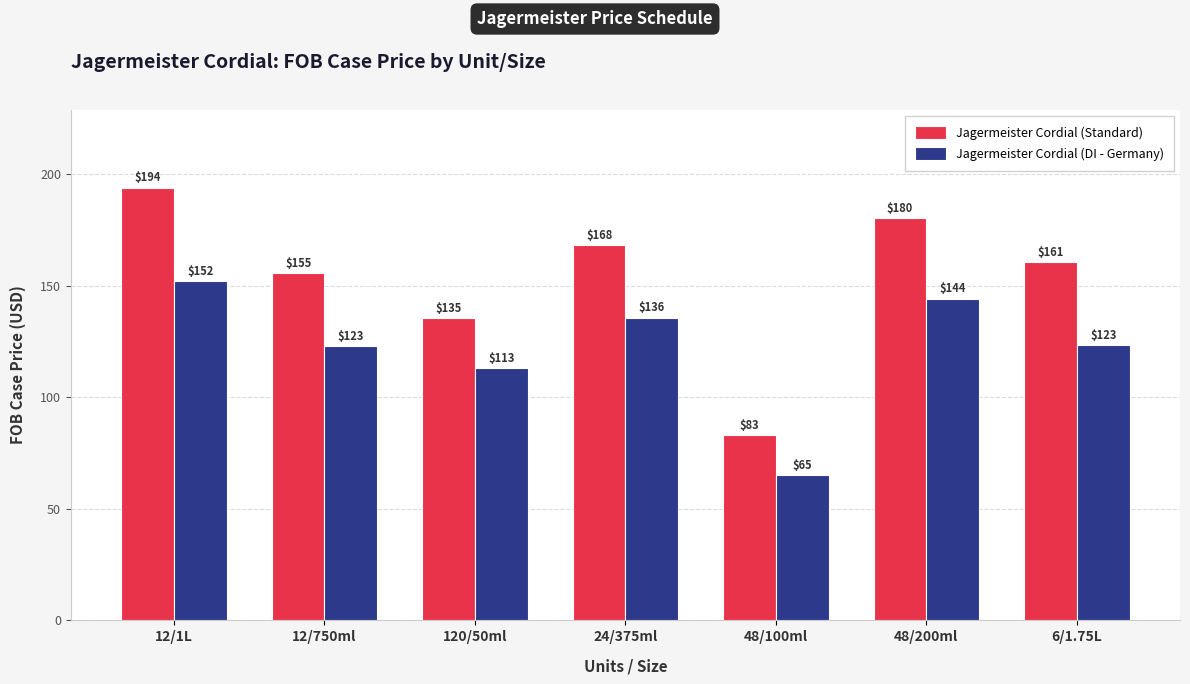

What is the sum of the Jagermeister Cordial (DI - Germany) values at 120/50ml and 12/1L?

265.0